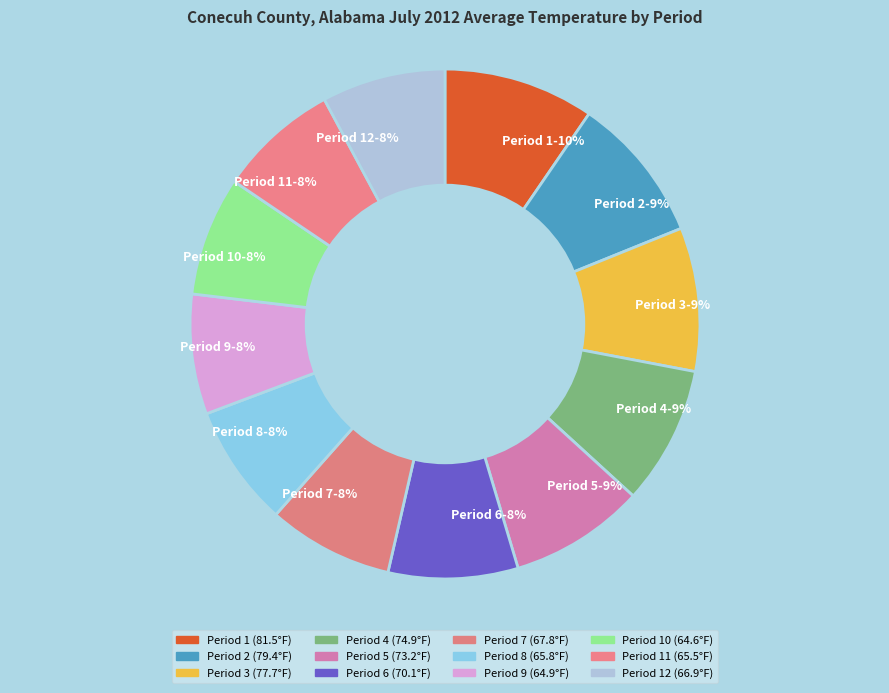

To the nearest percent, what portion does Period 5-9% represent?

9%